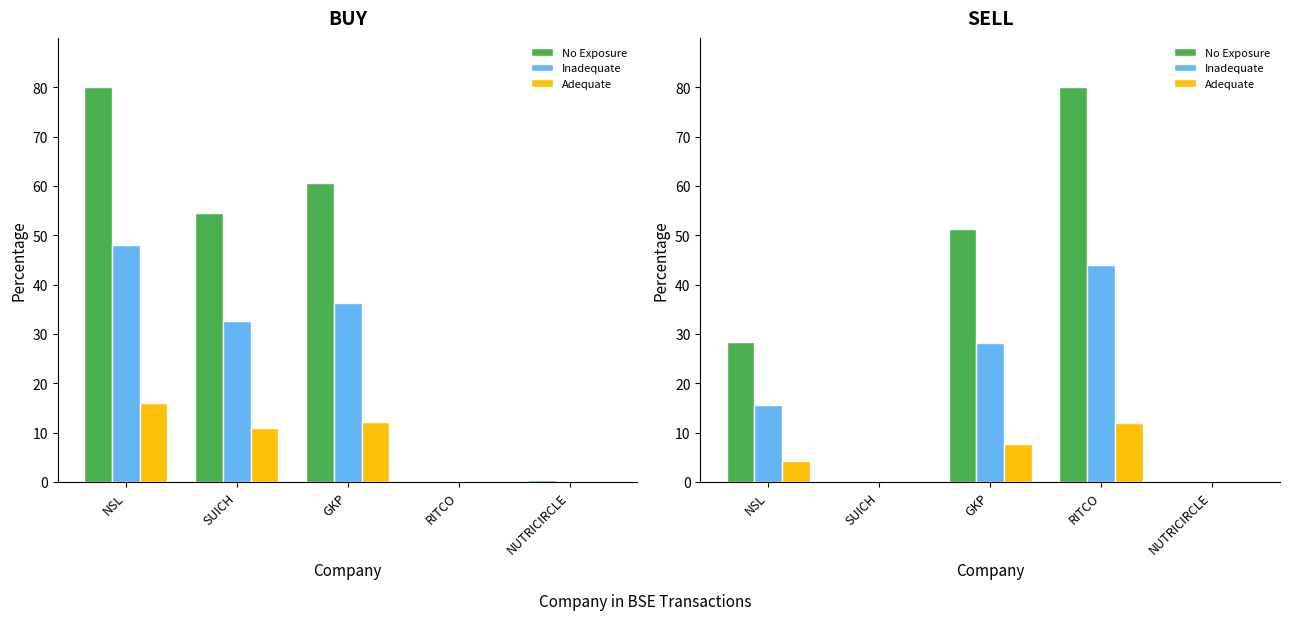

Rank the series by their maximum value, from lowest to highest.

Adequate, Inadequate, No Exposure